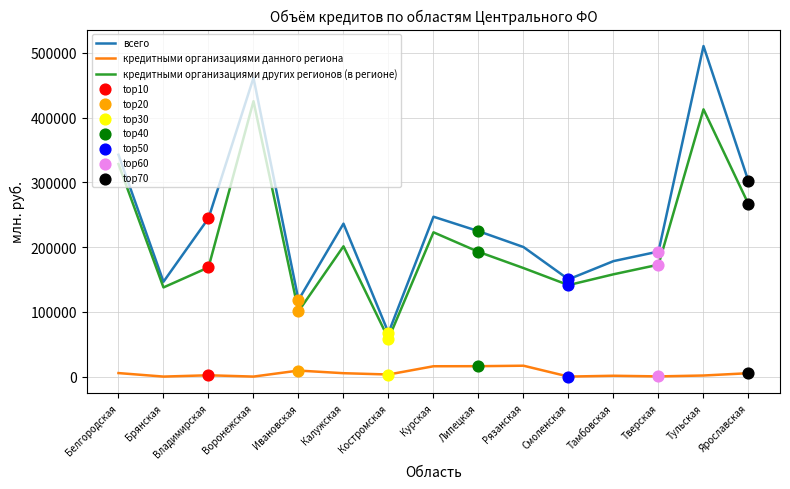

What is the total value across all series at Рязанская?

384427